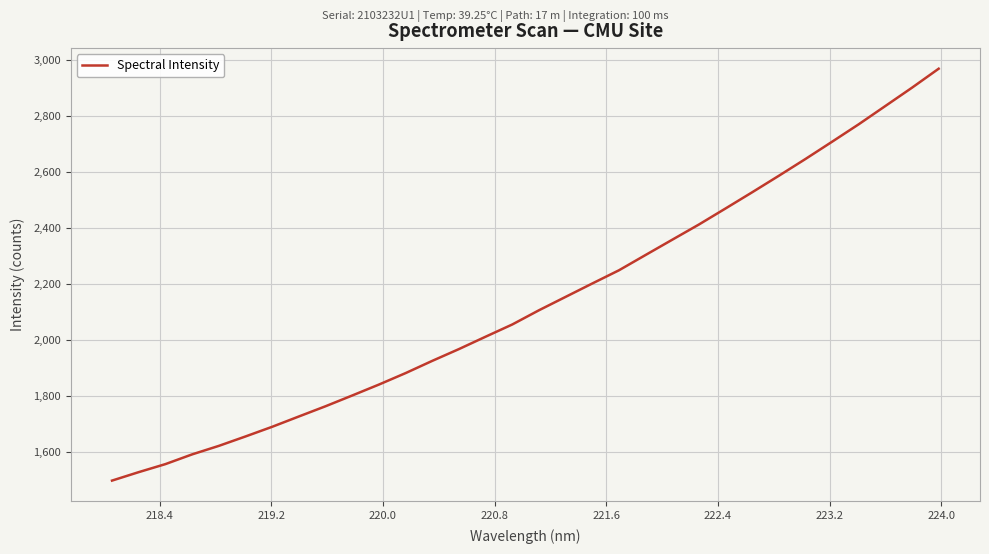

What is the smallest value displayed?

1497.8